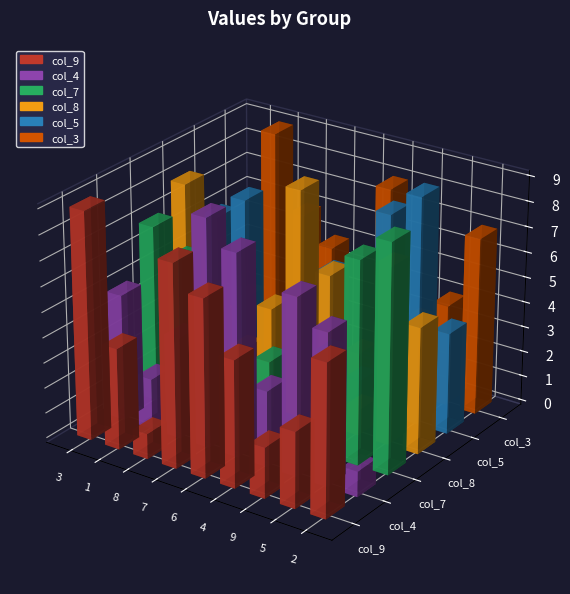

Rank the categories by col_9 value from highest to lowest.

3, 7, 6, 2, 4, 1, 5, 9, 8